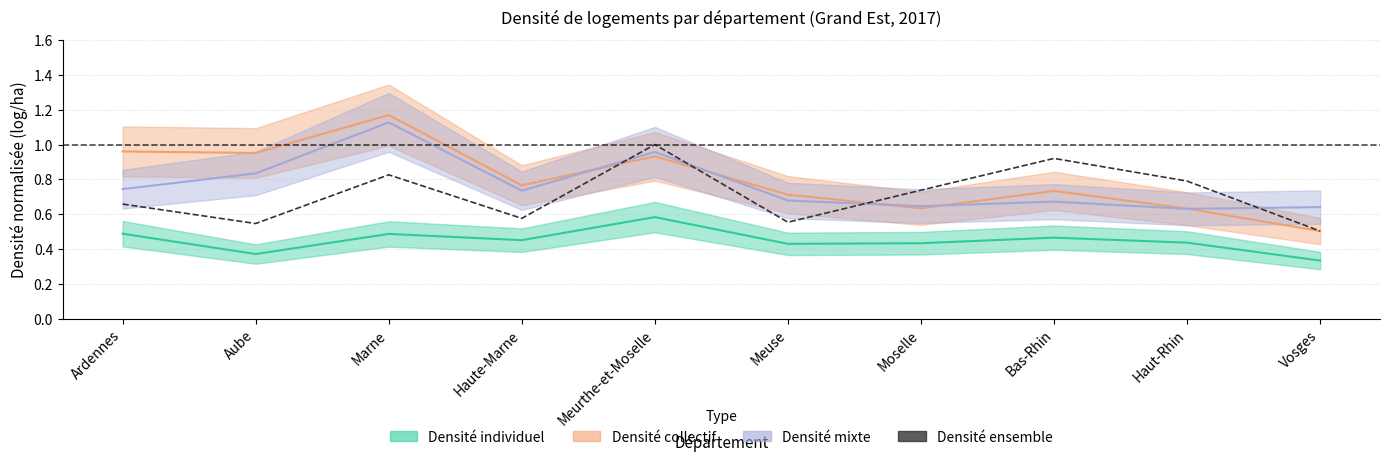

At which category does the data reach its first local peak?

Marne